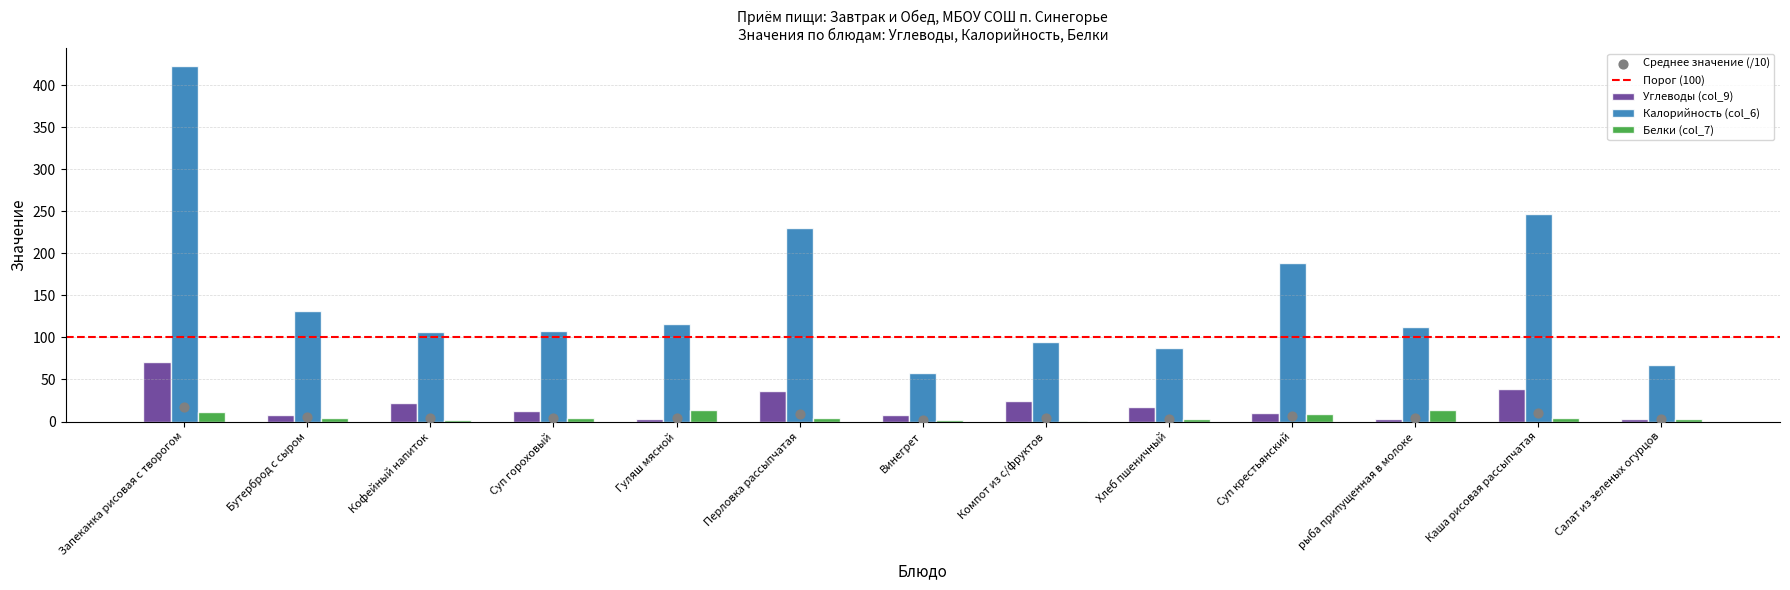

Which series has the largest total across all categories?

Калорийность (col_6)